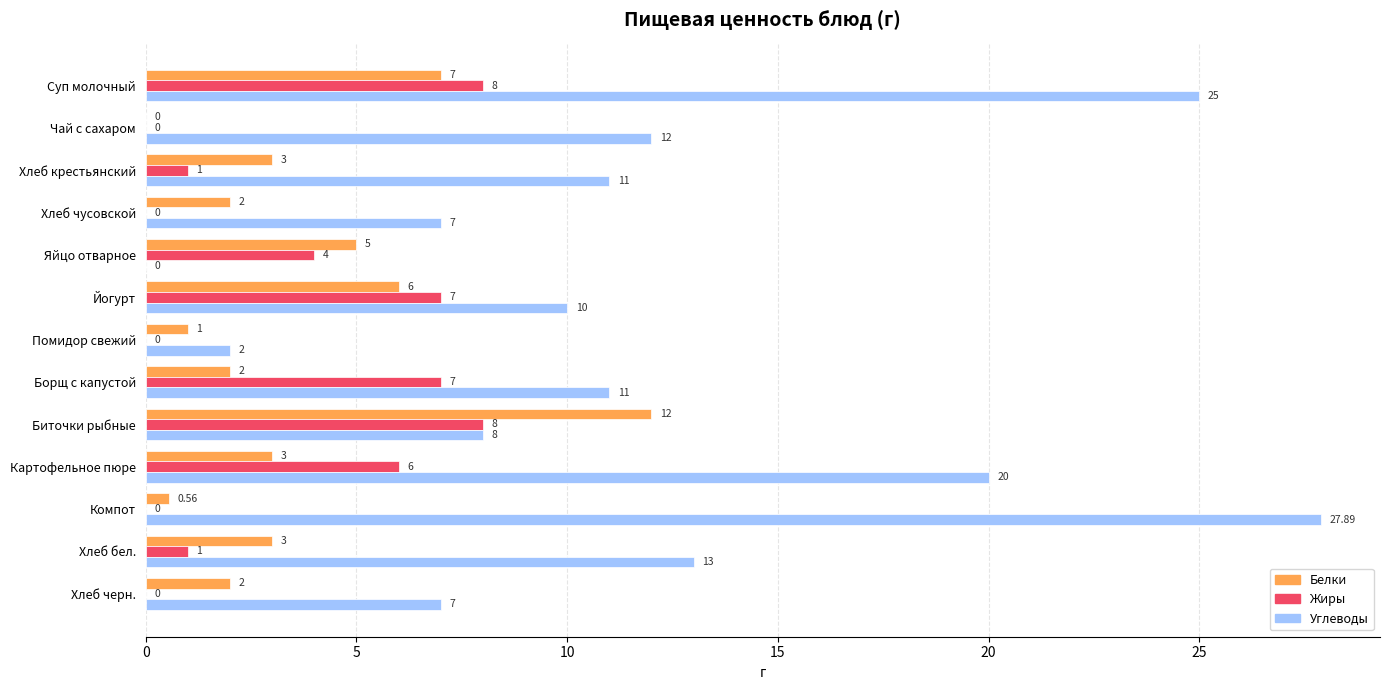

At which label is Белки closest to 6?

Йогурт